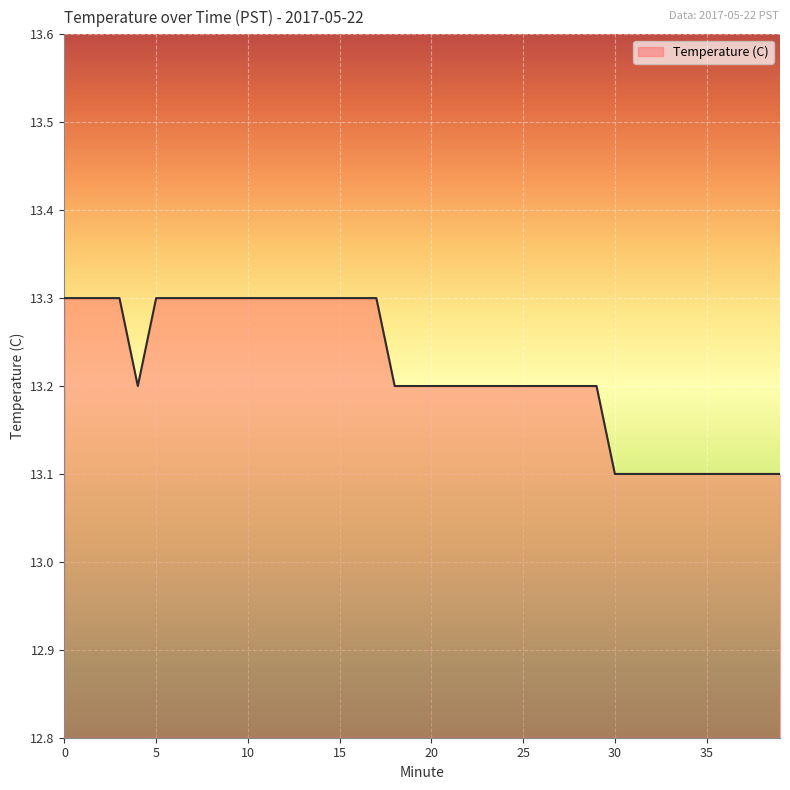

What is the smallest value displayed?

13.1